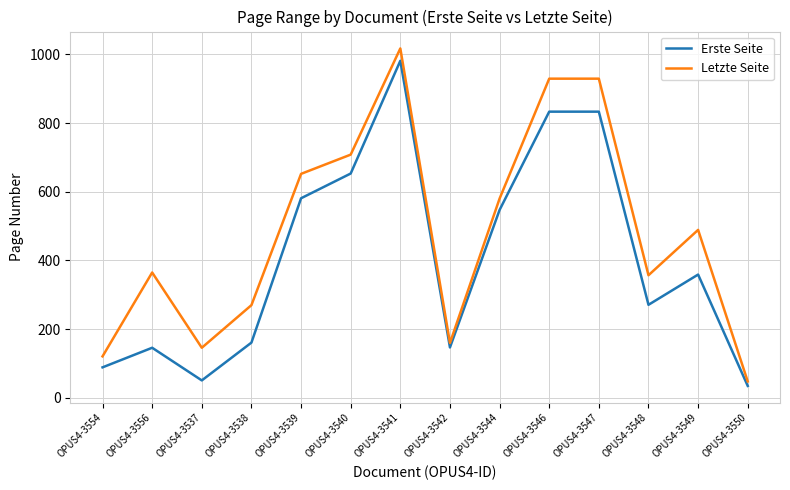

Which series has the largest range (max minus min)?

Letzte Seite